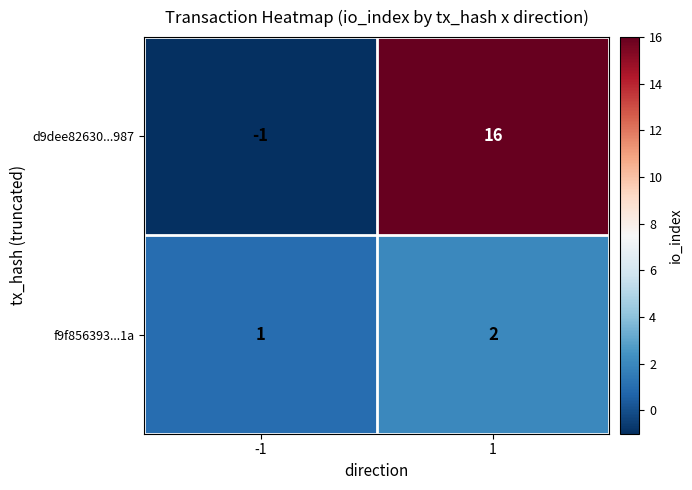

List the series in order of their overall mean, lowest first.

f9f856393...1a, d9dee82630...987